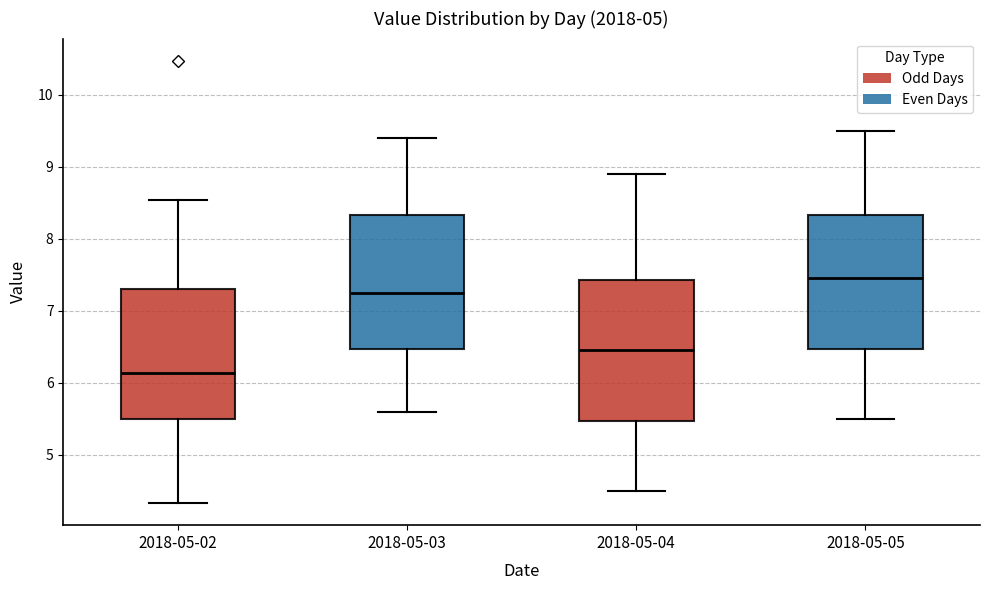

Reading left to right, transcribe this box plot: for each box, give where its median line is, the range the box spans, and where its two whiskers end, as read against the y-axis. The values are not printed on the chart, so give them approximately, as read against the axis.

2018-05-02: median 6.1, box 5.5 to 7.3, whiskers 4.3 to 8.5
2018-05-03: median 7.3, box 6.5 to 8.3, whiskers 5.6 to 9.4
2018-05-04: median 6.5, box 5.5 to 7.4, whiskers 4.5 to 8.9
2018-05-05: median 7.5, box 6.5 to 8.3, whiskers 5.5 to 9.5